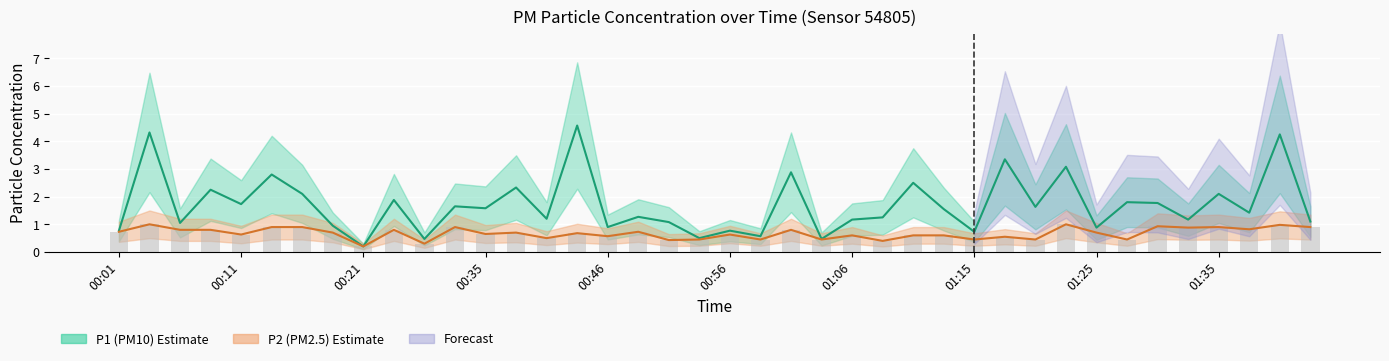

At 35, list the series in order from largest to smallest.

P1 (PM10), P2 (PM2.5), min(P1,P2)